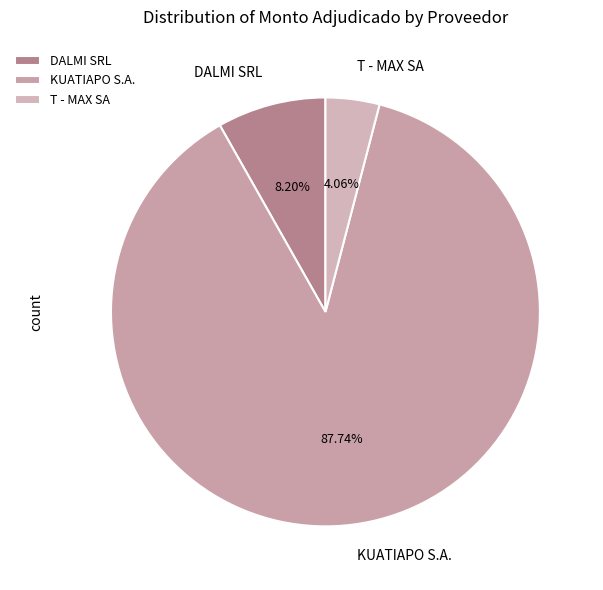

How many segments does this pie chart have?

3